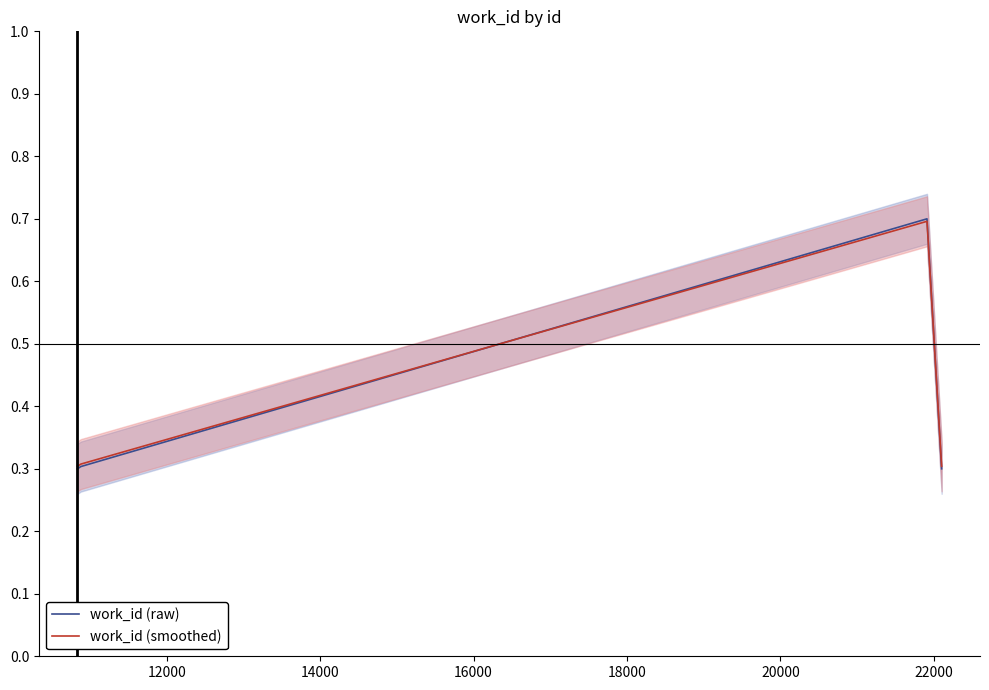

Which series has the widest spread of values?

work_id (raw)